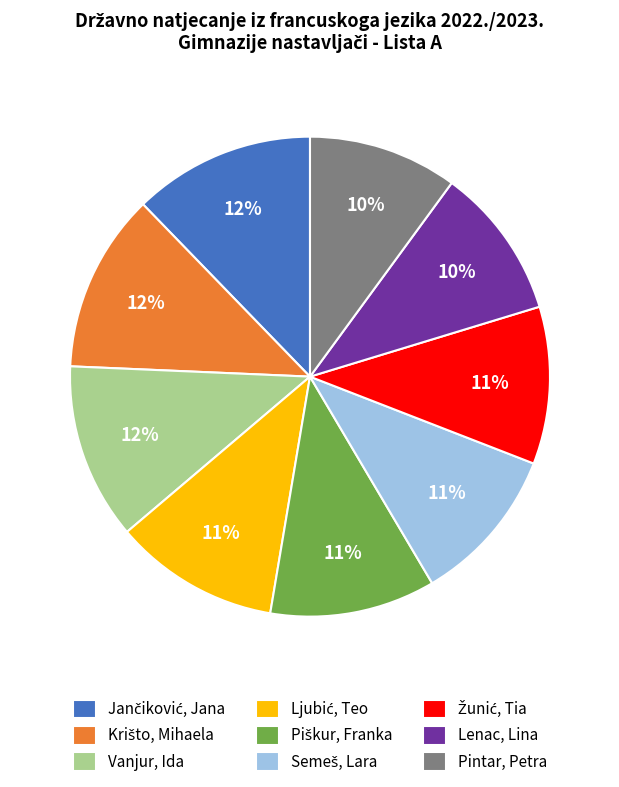

How many segments does this pie chart have?

9